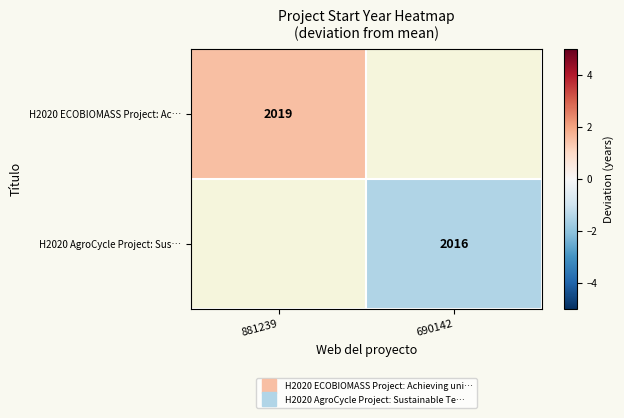

What value does the H2020 AgroCycle Project: Sus… series have at 690142?

-1.5